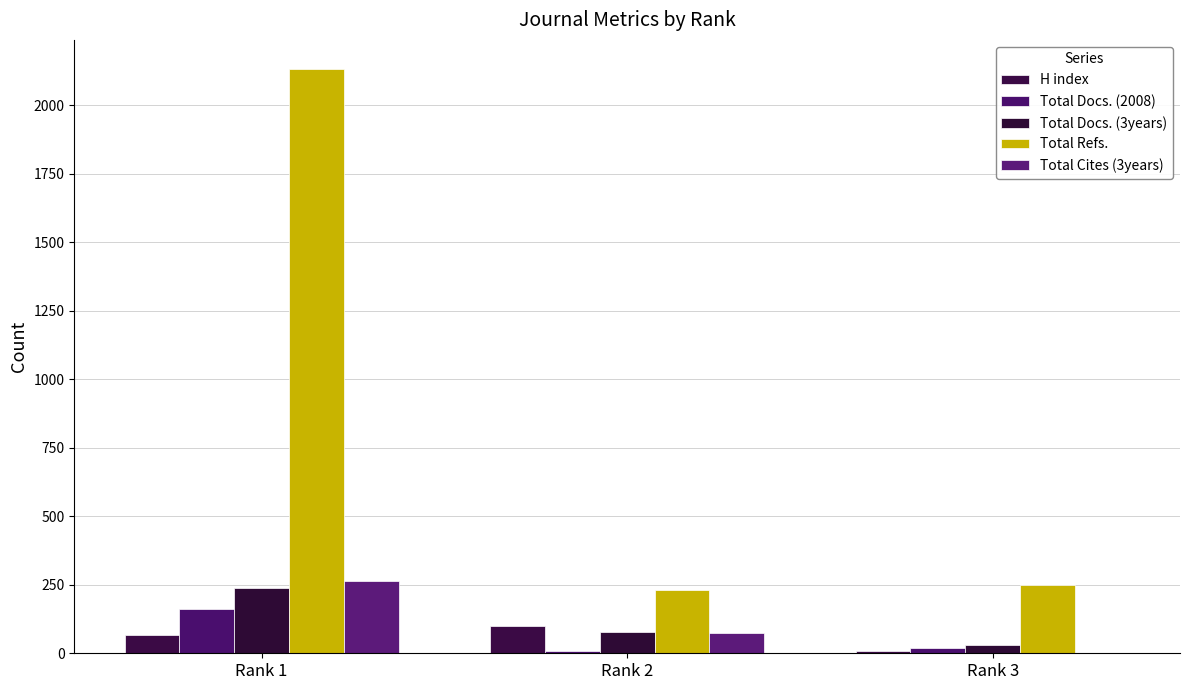

How many series are shown in this chart?

5